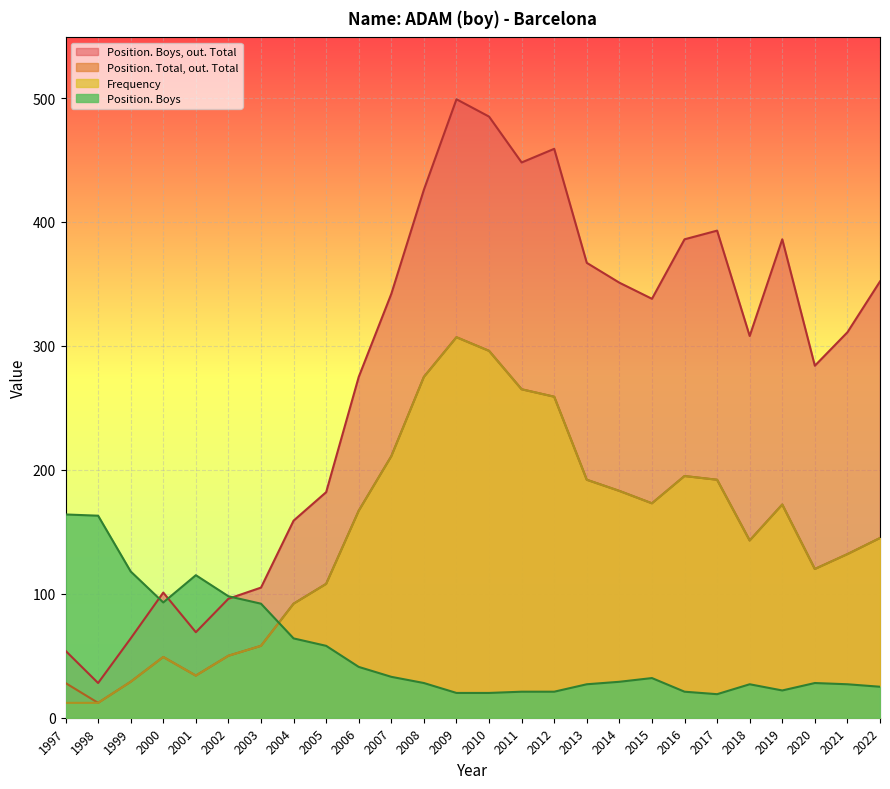

Between 2019 and 2002, which is larger?

2019